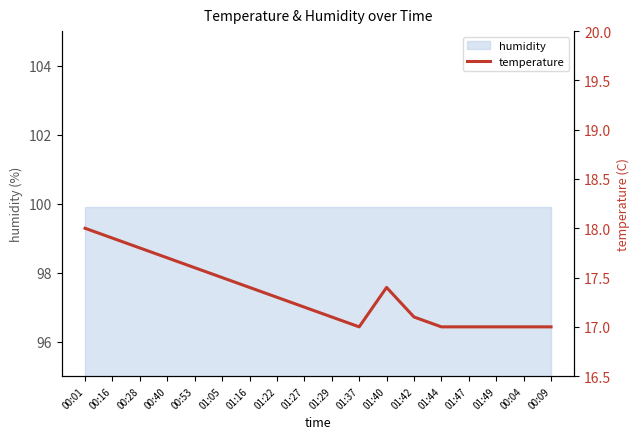

What position from the right is 01:47?

4